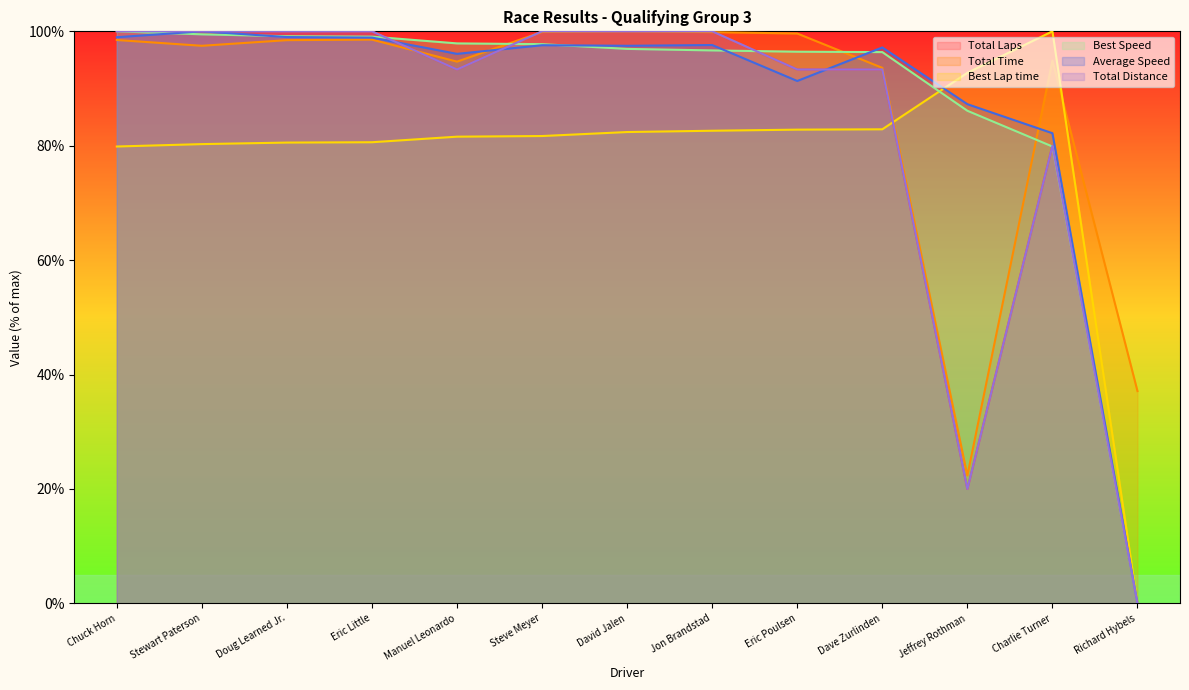

What is the difference between the second highest and second lowest values in the Best Lap time series?

12.9